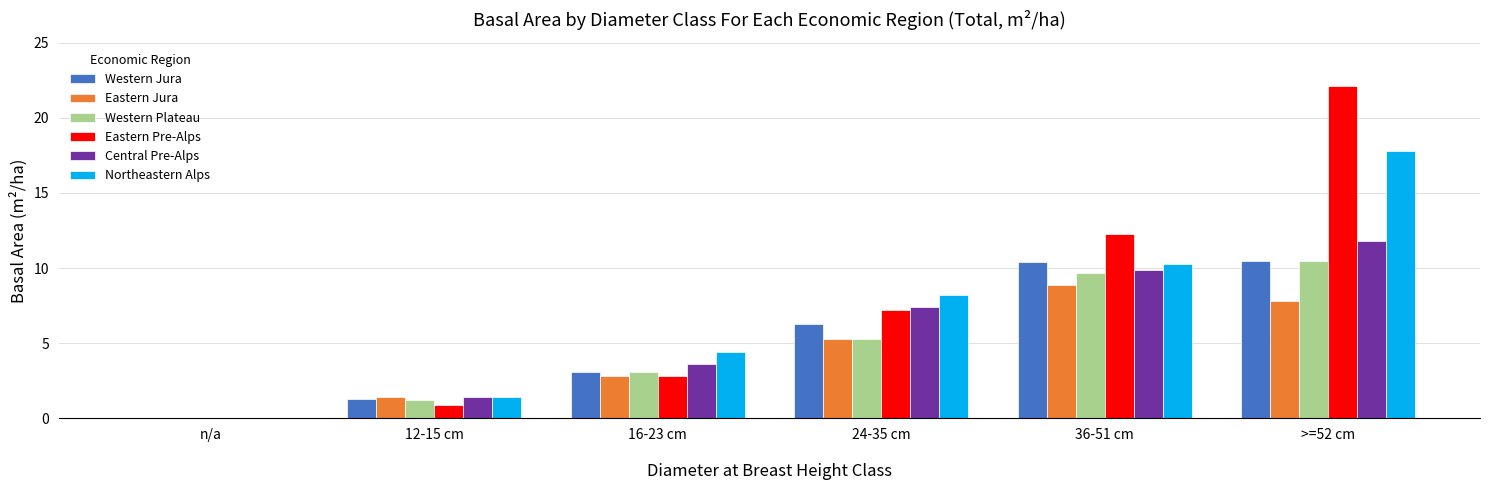

How many values in Western Jura are above zero?

5